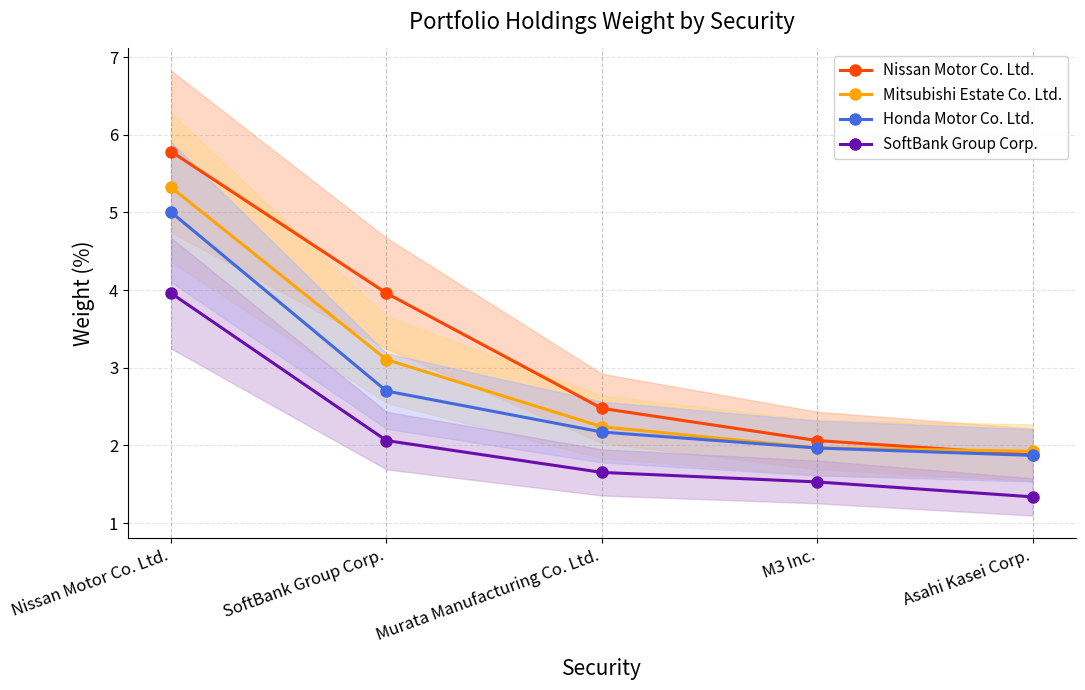

List the series in order of their overall mean, lowest first.

SoftBank Group Corp., Honda Motor Co. Ltd., Mitsubishi Estate Co. Ltd., Nissan Motor Co. Ltd.